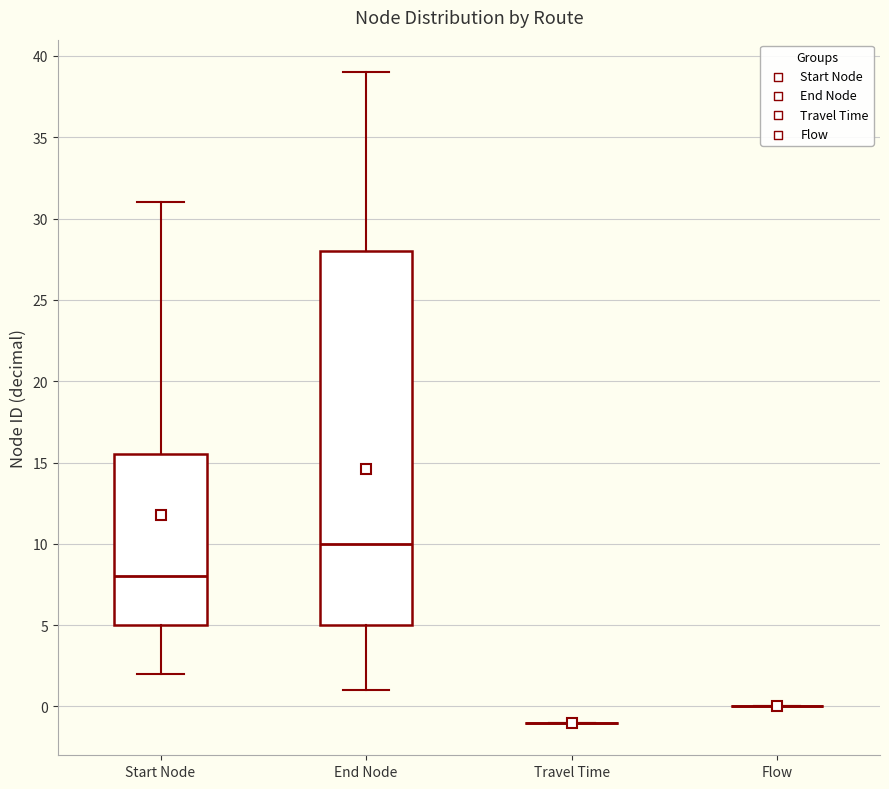

Where does the upper whisker of the box for Start Node end on the y-axis? The values are not printed on the chart, so give them approximately, as read against the axis.

31.0